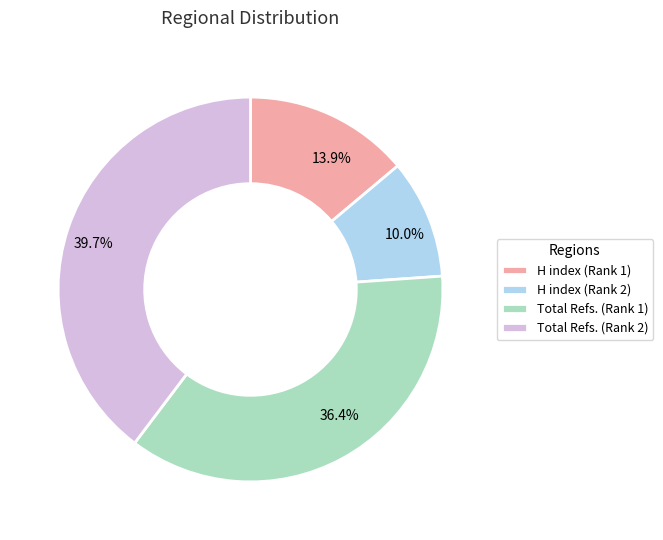

Rank the categories by value from lowest to highest.

H index (Rank 2), H index (Rank 1), Total Refs. (Rank 1), Total Refs. (Rank 2)